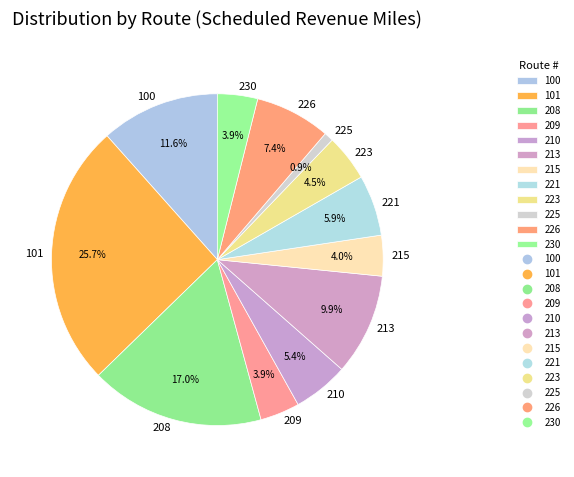

To the nearest percent, what is the difference between the 226 and 230 slice percentages?

3%